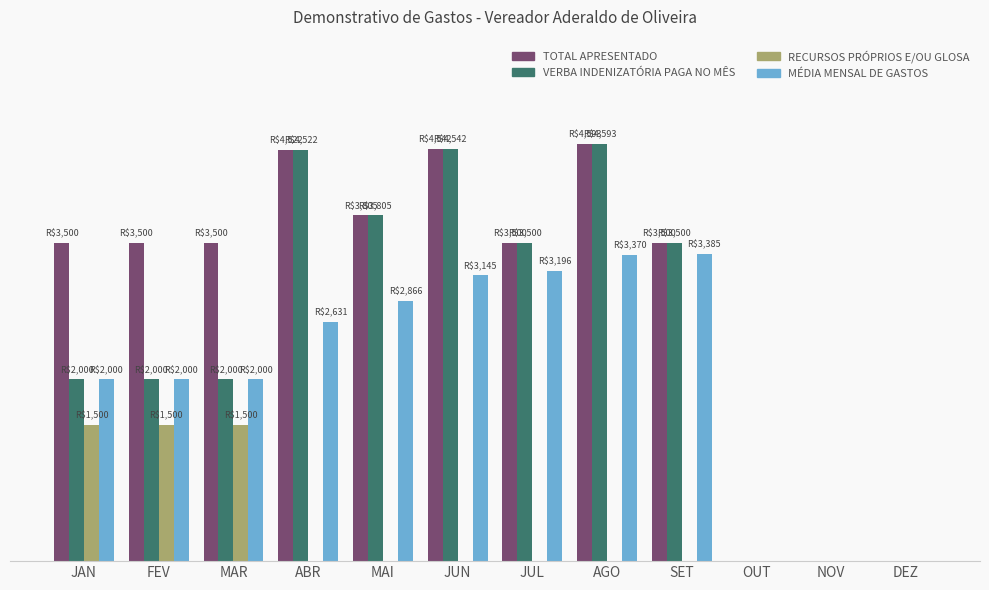

Are the bars grouped side by side (vs. stacked)?

Yes